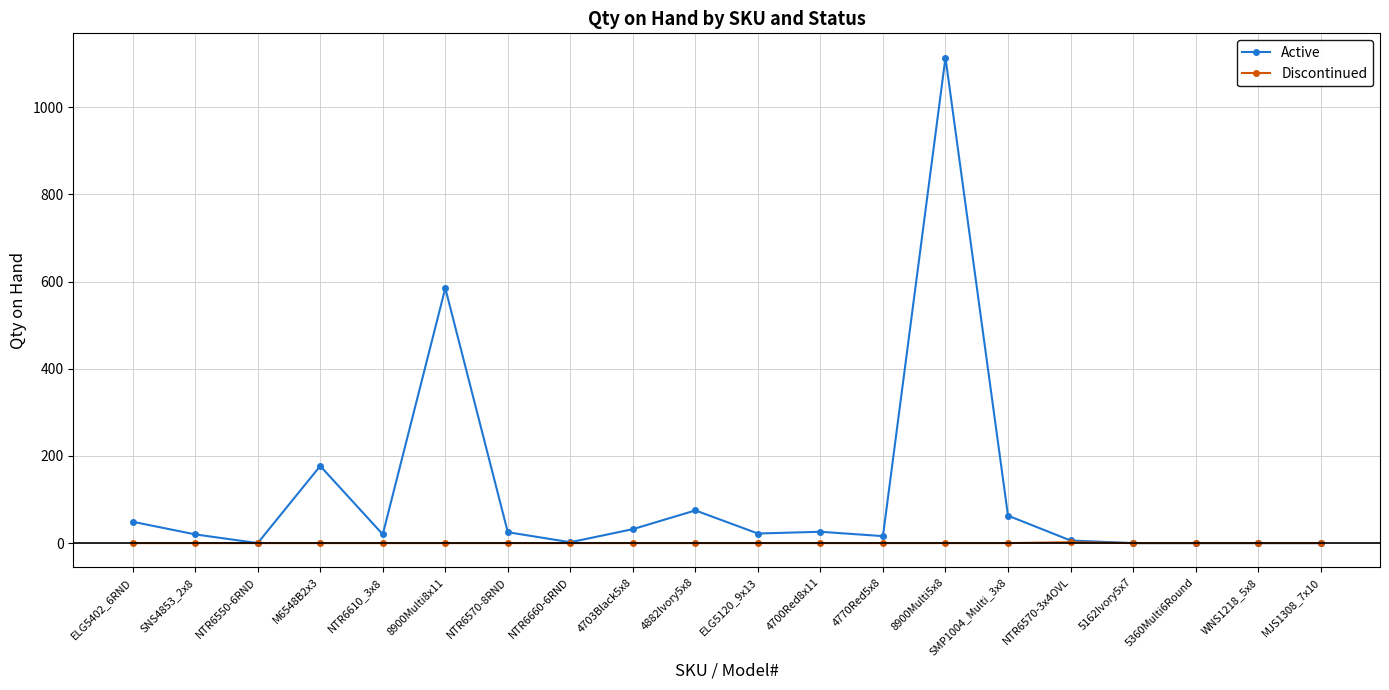

True or false: Active has more than 1 interior local peaks.

True